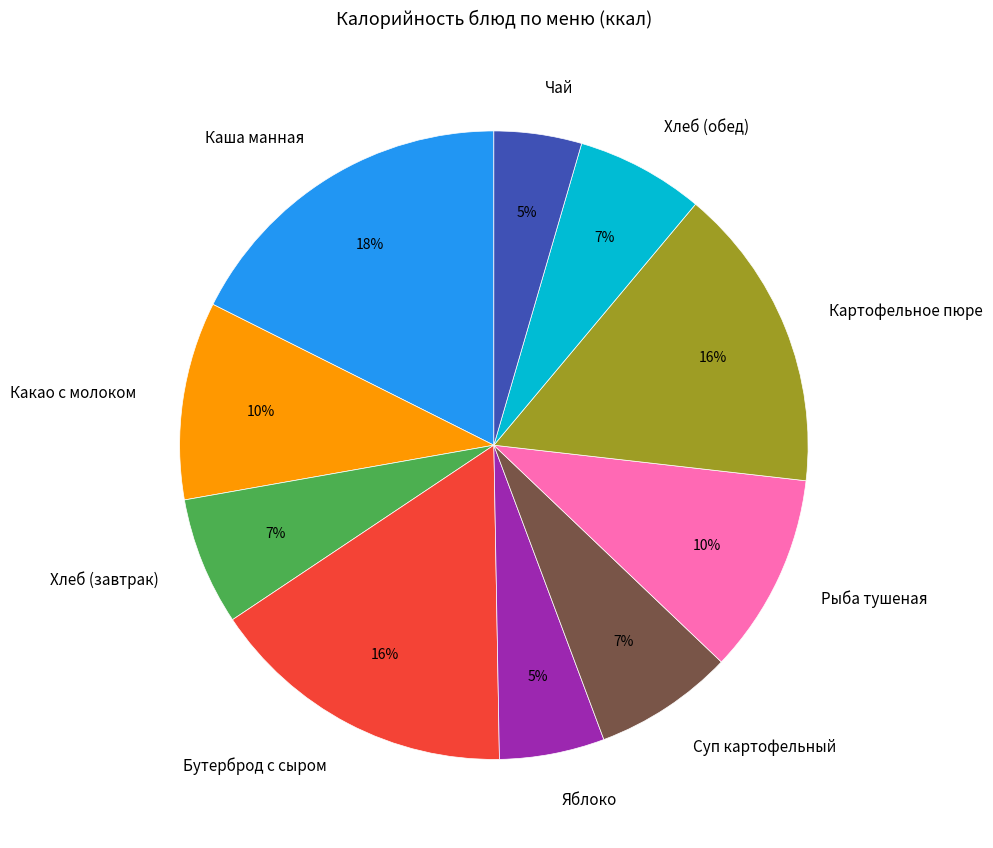

Does Рыба тушеная account for over 50% of the chart?

No